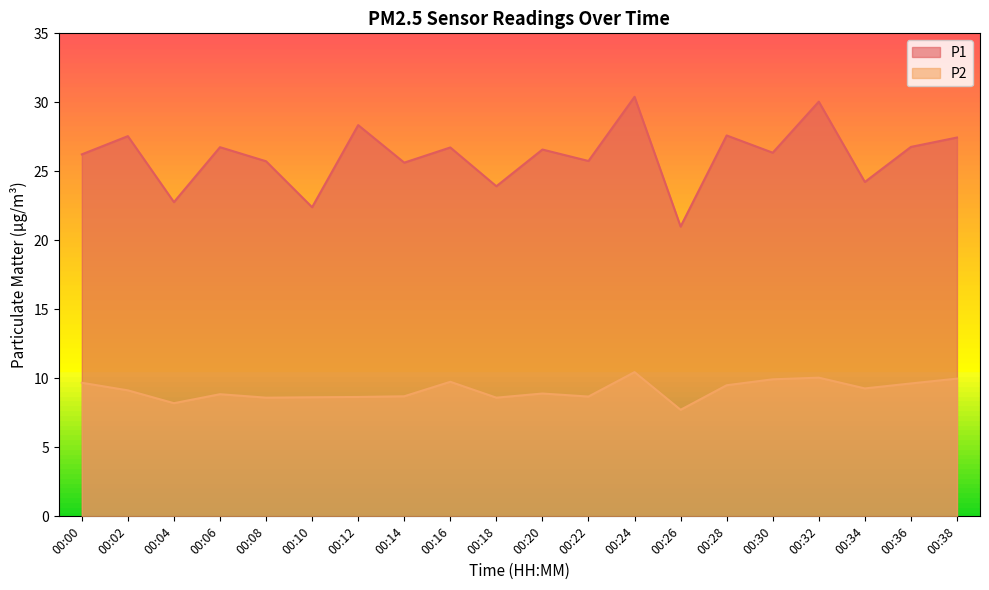

Reading right to left, transcribe all the data shown in this chart.

P1: 00:38=27.4	00:36=26.8	00:34=24.2	00:32=30.1	00:30=26.4	00:28=27.6	00:26=21.0	00:24=30.4	00:22=25.8	00:20=26.6	00:18=23.9	00:16=26.7	00:14=25.6	00:12=28.4	00:10=22.4	00:08=25.7	00:06=26.8	00:04=22.8	00:02=27.6	00:00=26.2
P2: 00:38=10.0	00:36=9.6	00:34=9.3	00:32=10.1	00:30=9.9	00:28=9.5	00:26=7.7	00:24=10.4	00:22=8.7	00:20=8.9	00:18=8.6	00:16=9.8	00:14=8.7	00:12=8.7	00:10=8.6	00:08=8.6	00:06=8.8	00:04=8.2	00:02=9.1	00:00=9.7